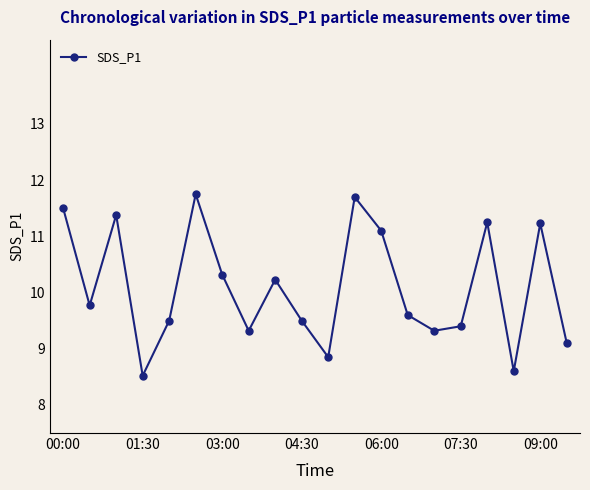

What is the greatest value displayed?

11.8